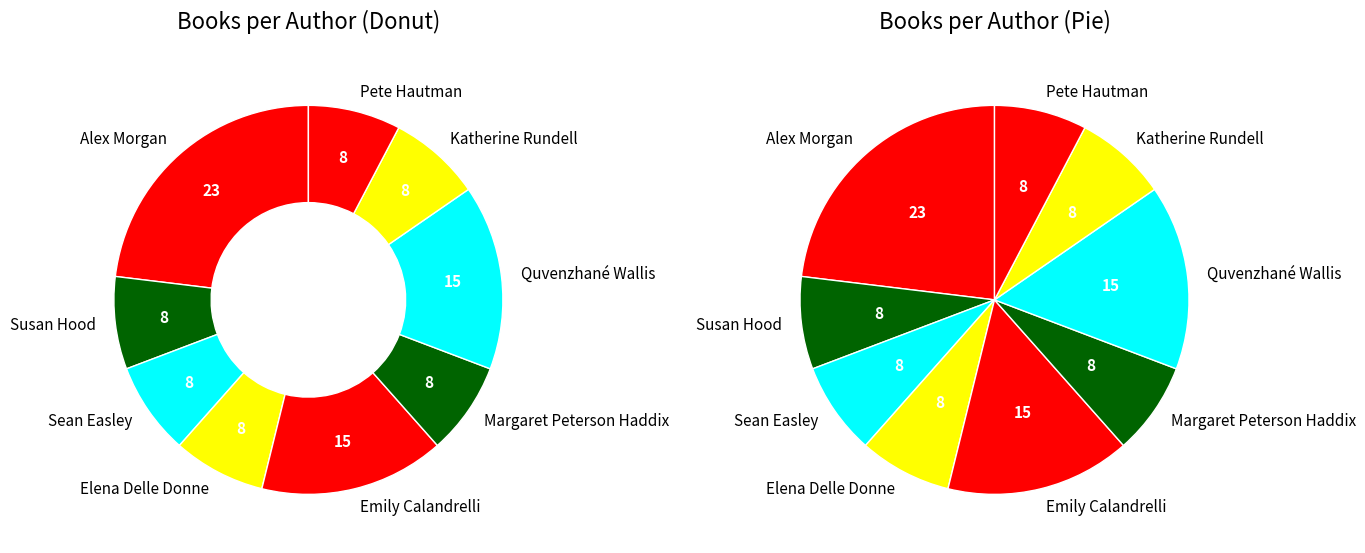

To the nearest percent, what is the combined percentage of Emily Calandrelli (2104061399) and Katherine Rundell (410789881)?

23%